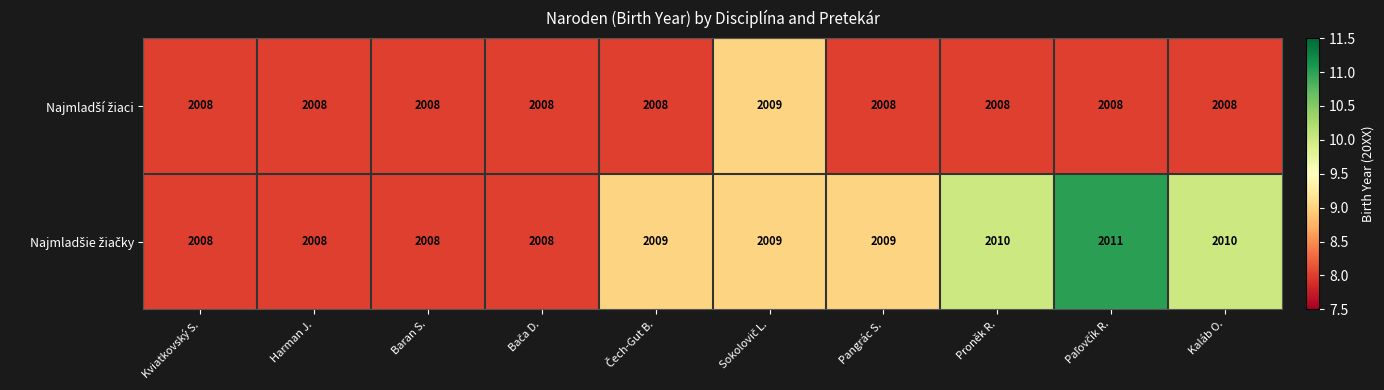

What is the smallest value displayed?

2008